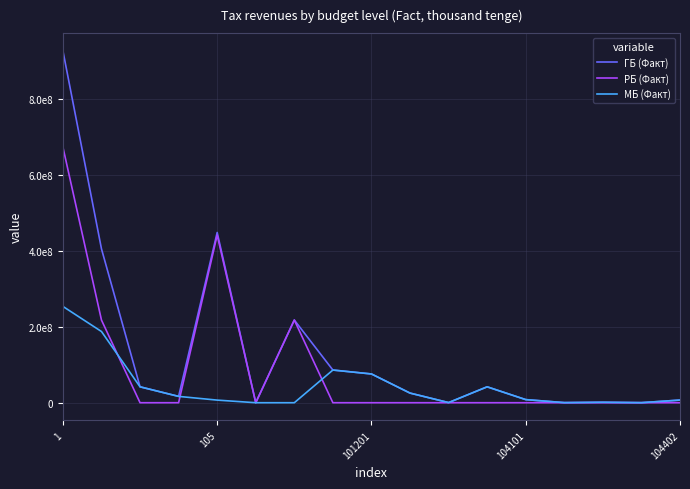

What is the difference between the maximum and minimum values in the МБ (Факт) series?

253967300